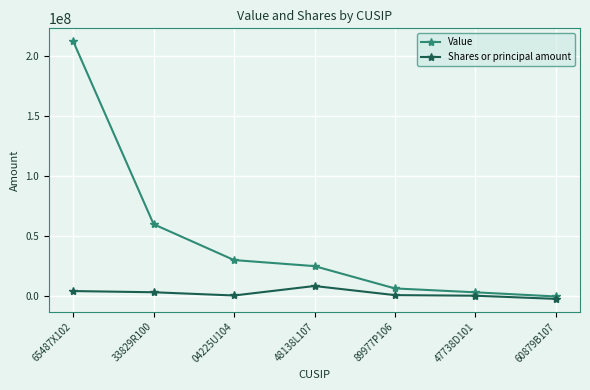

How many lines are shown in the chart?

2